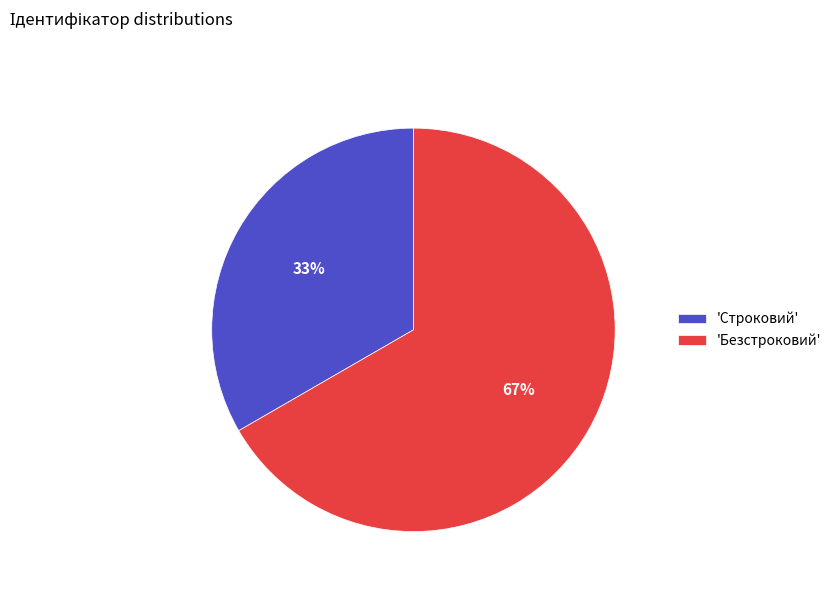

To the nearest percent, what portion does 'Безстроковий' represent?

67%